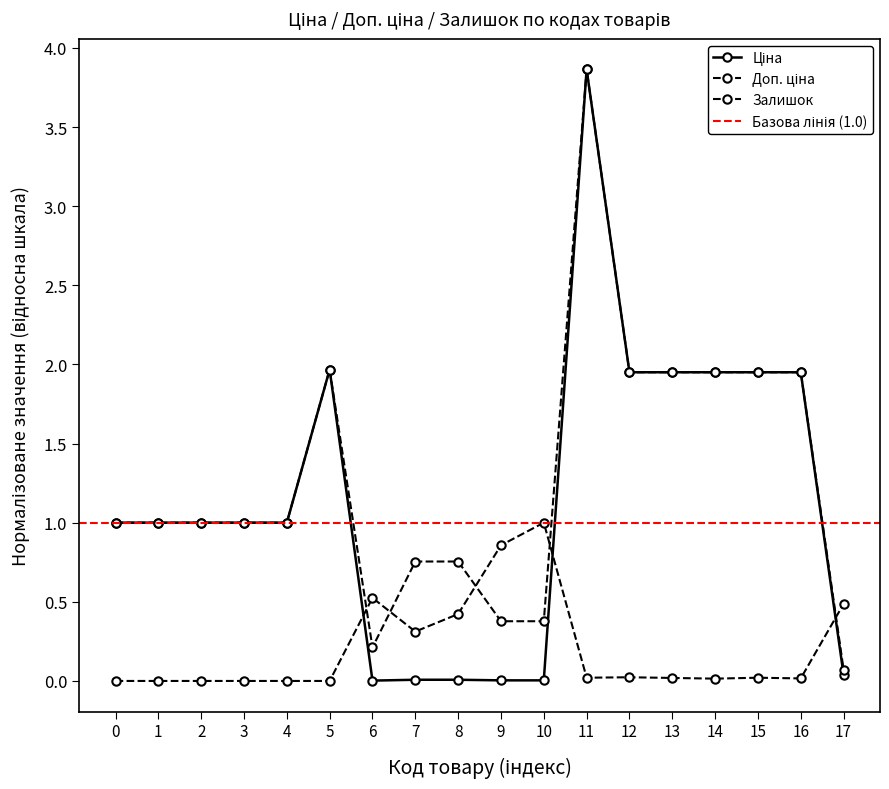

Does the chart have visible grid lines?

No